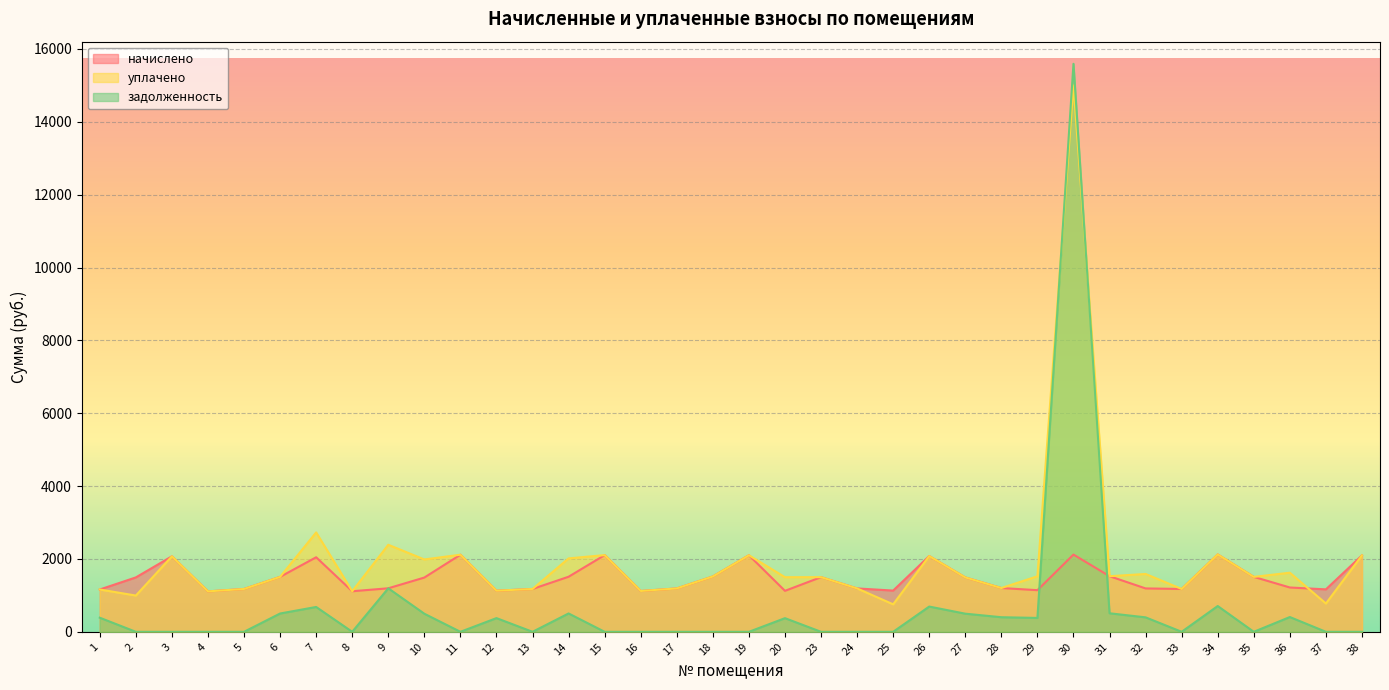

The уплачено series shows 1508.0 at 6. True or false?

True